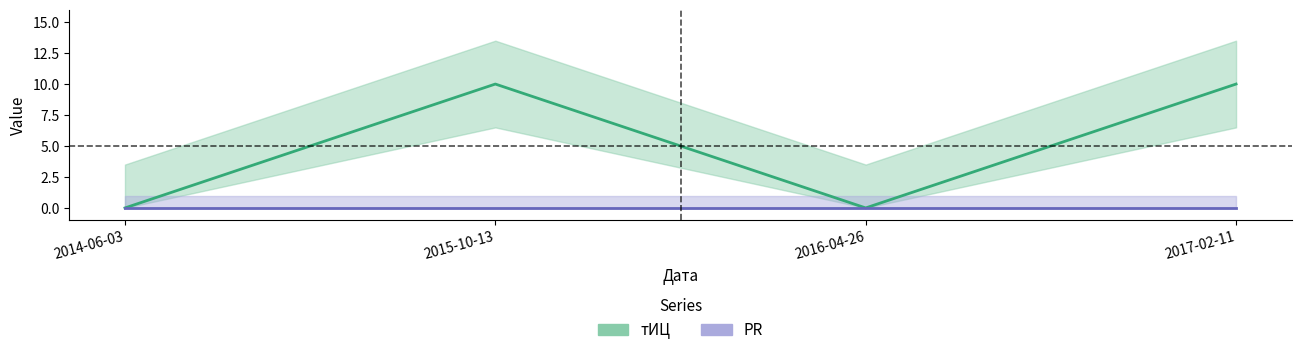

How many categories are shown in the chart?

4